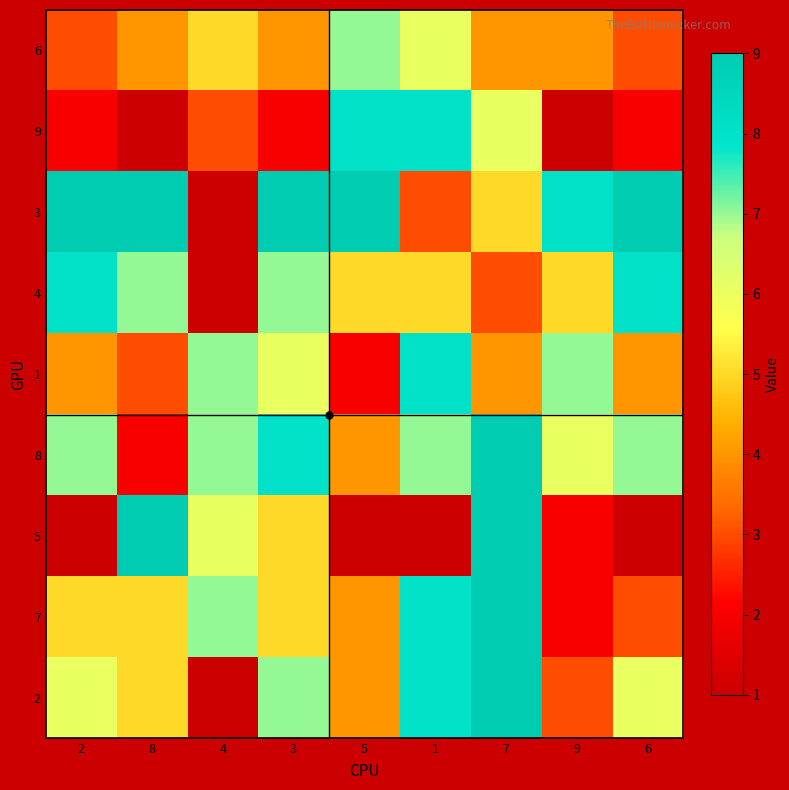

Rank the series at 9 from highest to lowest value.

3, 1, 8, 4, 6, 2, 7, 5, 9